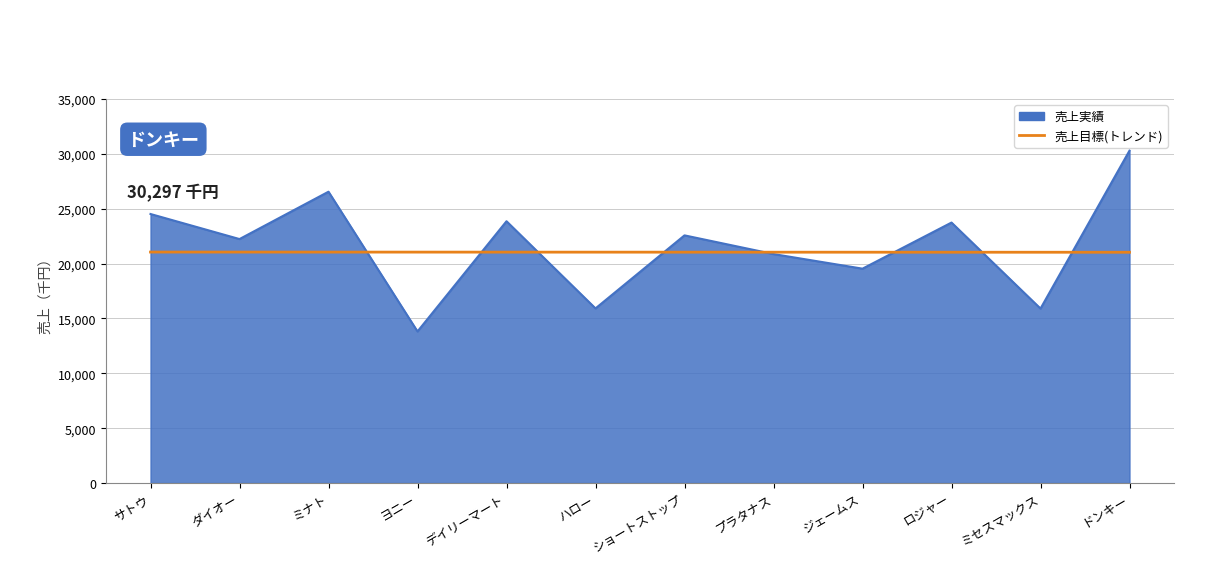

At ミナト, list the series in order from largest to smallest.

売上実績, 売上目標(トレンド)